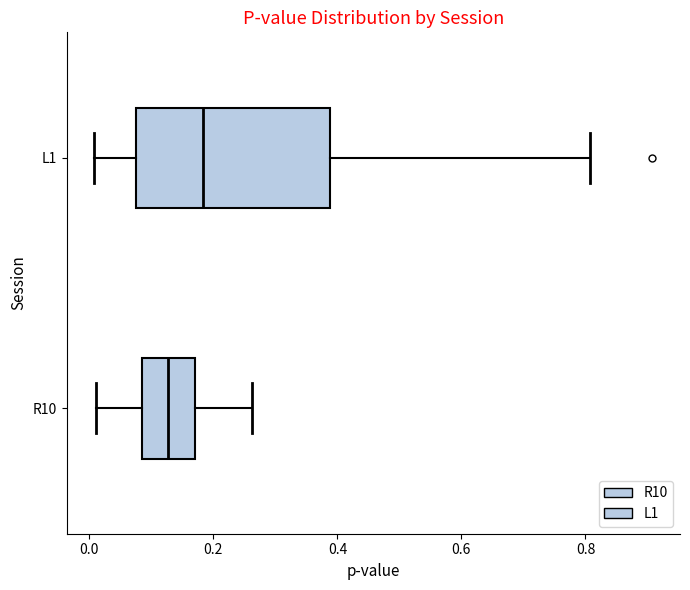

Which box is the widest, from its left edge to its right edge?

L1